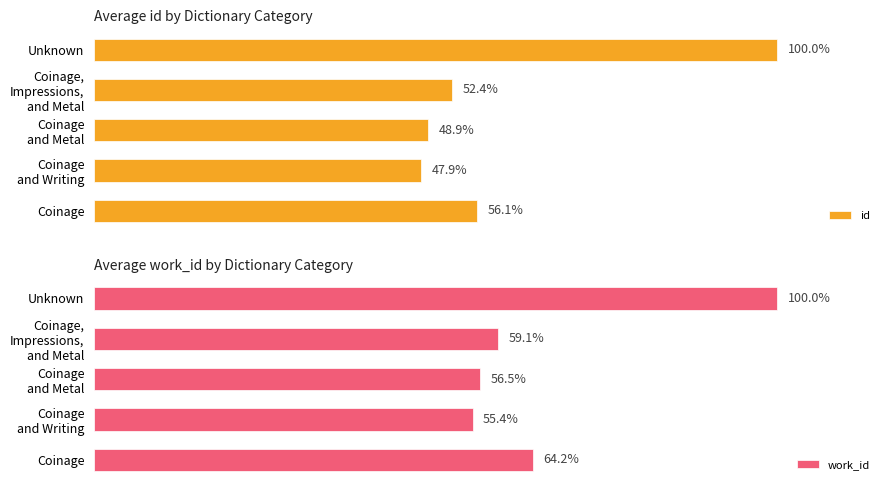

Where is id nearest to the value 73?

Coinage